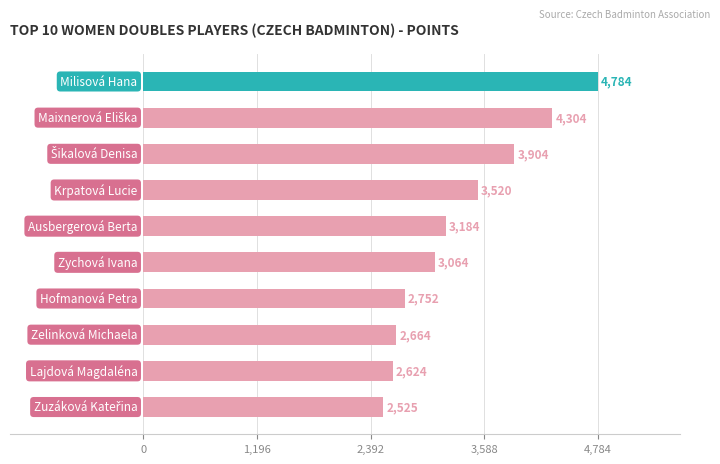

What is the difference between the second highest and second lowest values?

1680